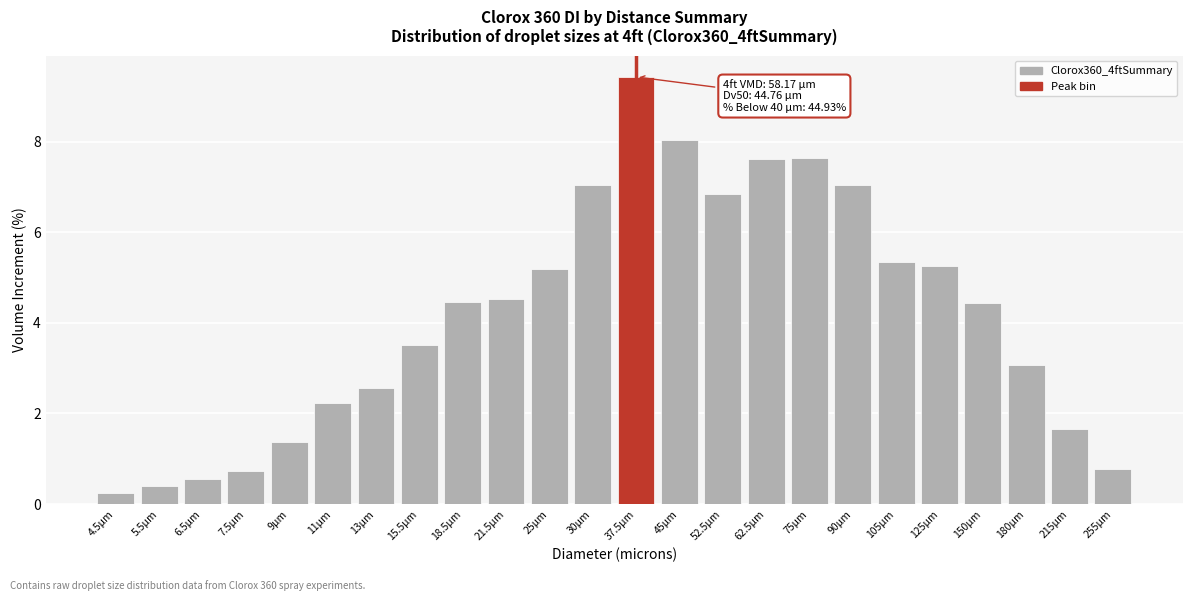

True or false: the data shows 0.8 at 15.5µm.

False